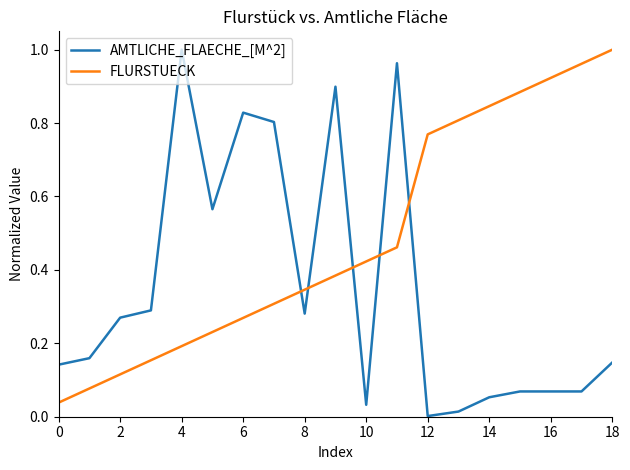

Which series has the largest total across all categories?

FLURSTUECK